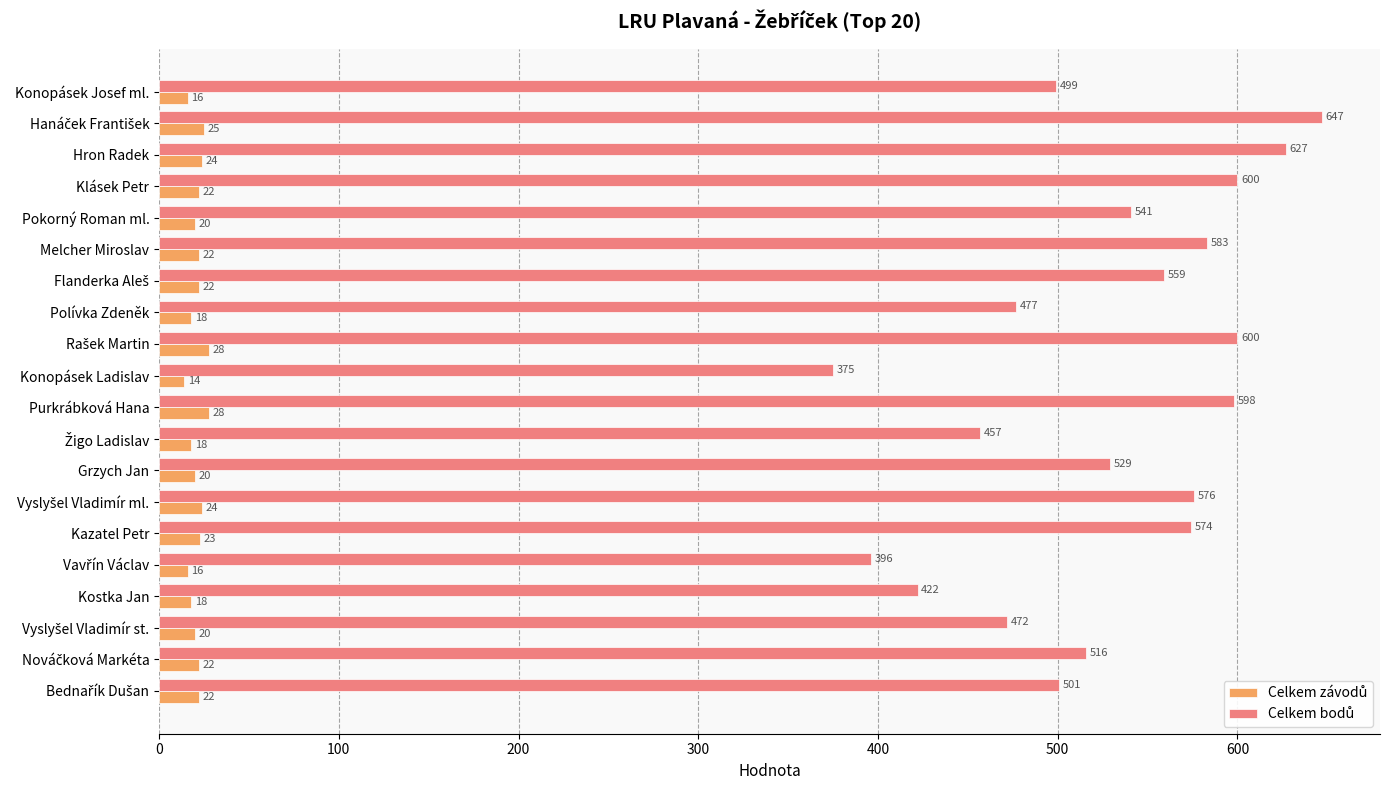

What is the maximum value shown in the chart?

647